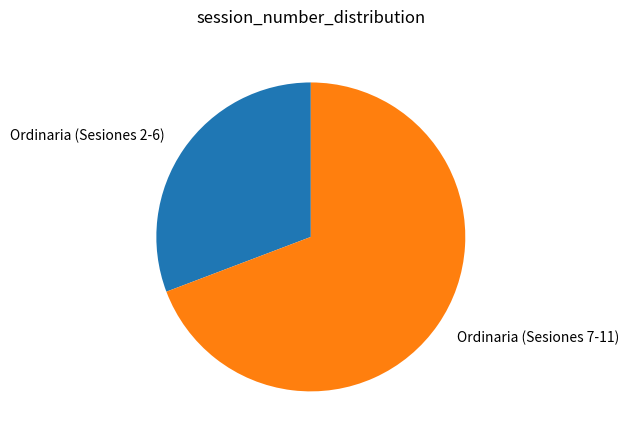

Rank the categories by value from lowest to highest.

Ordinaria (Sesiones 2-6), Ordinaria (Sesiones 7-11)